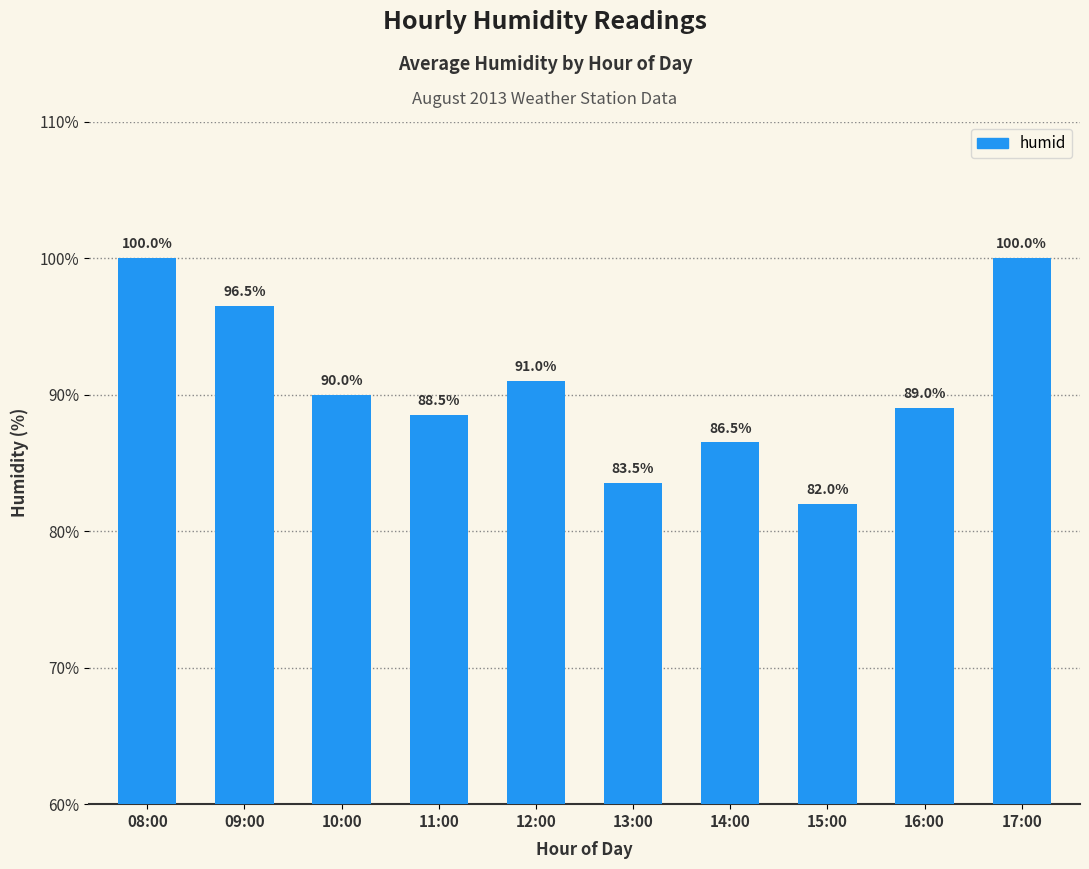

What is the label of the 3rd bar from the left?

10:00